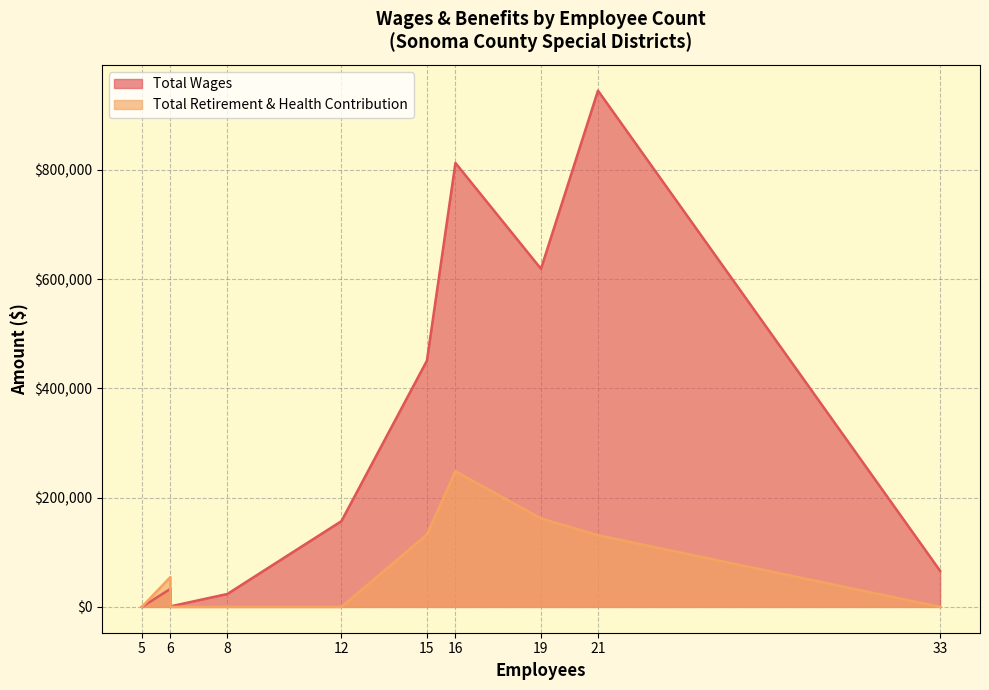

Rank the series by their maximum value, from highest to lowest.

Total Wages, Total Retirement & Health Contribution